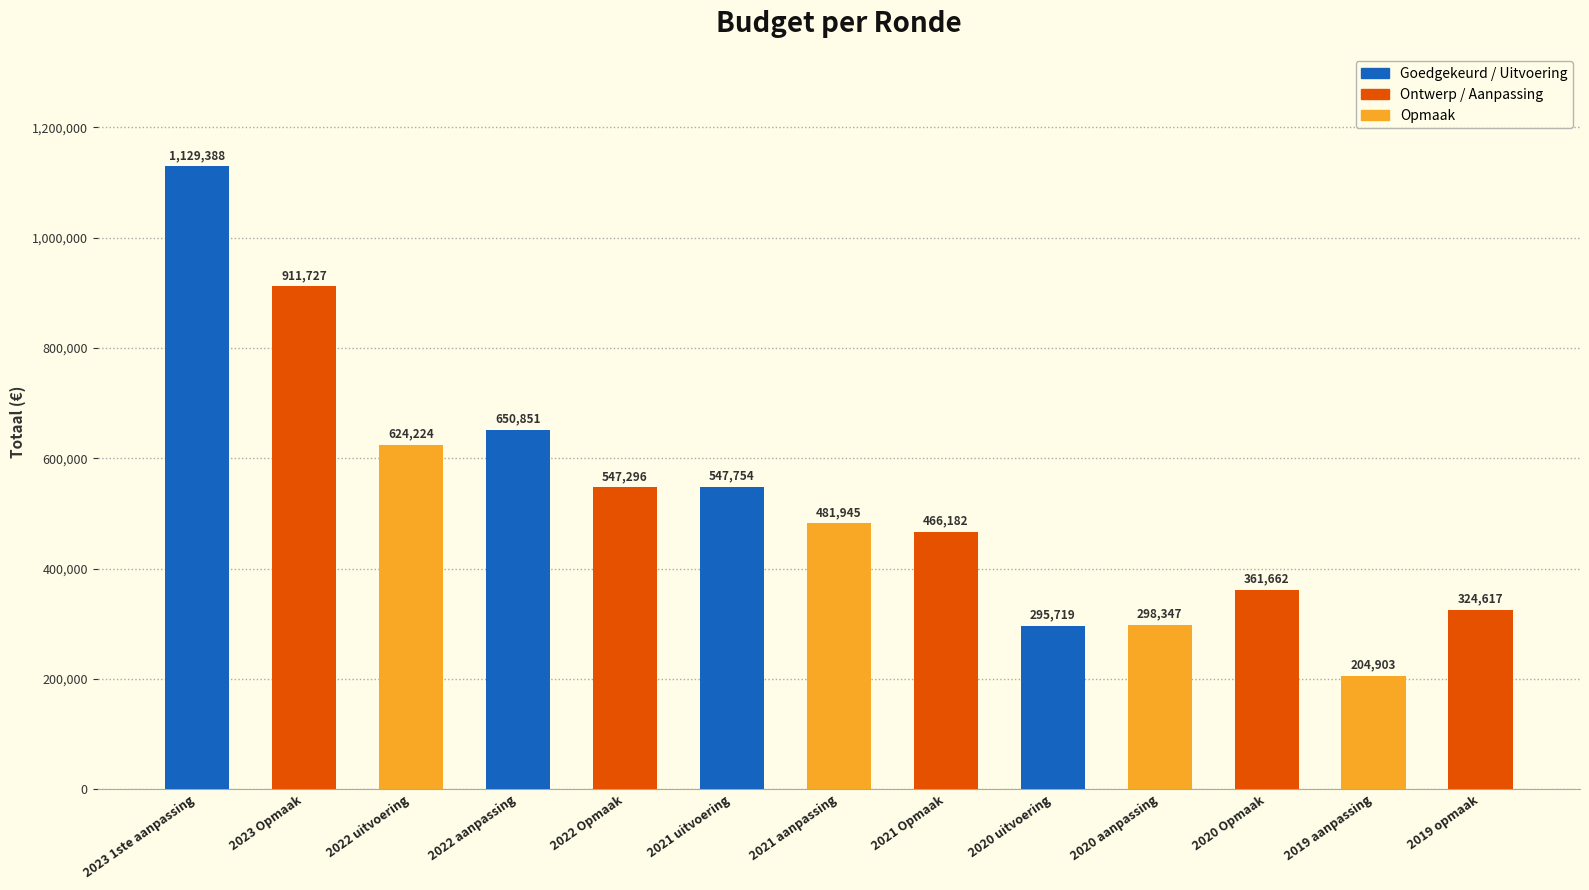

What is the label of the 11th bar from the right?

2022 uitvoering